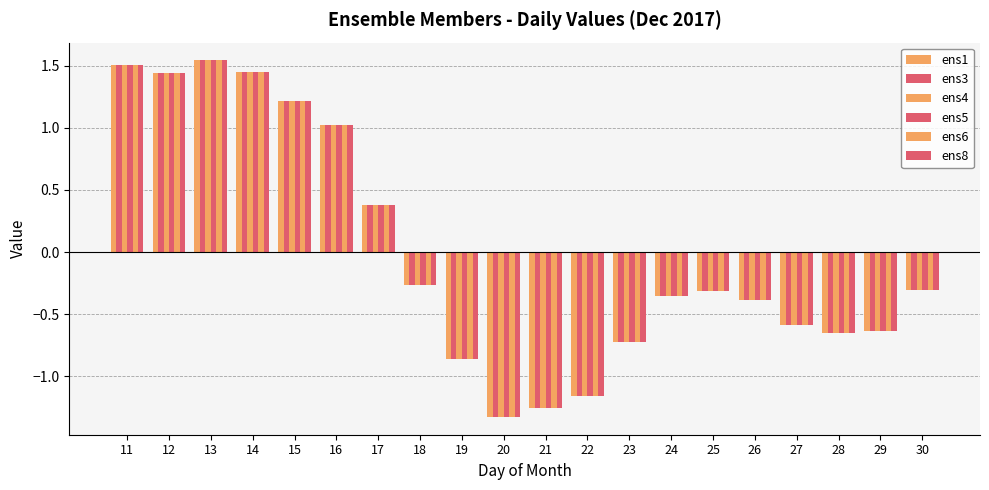

Are the bars horizontal?

No